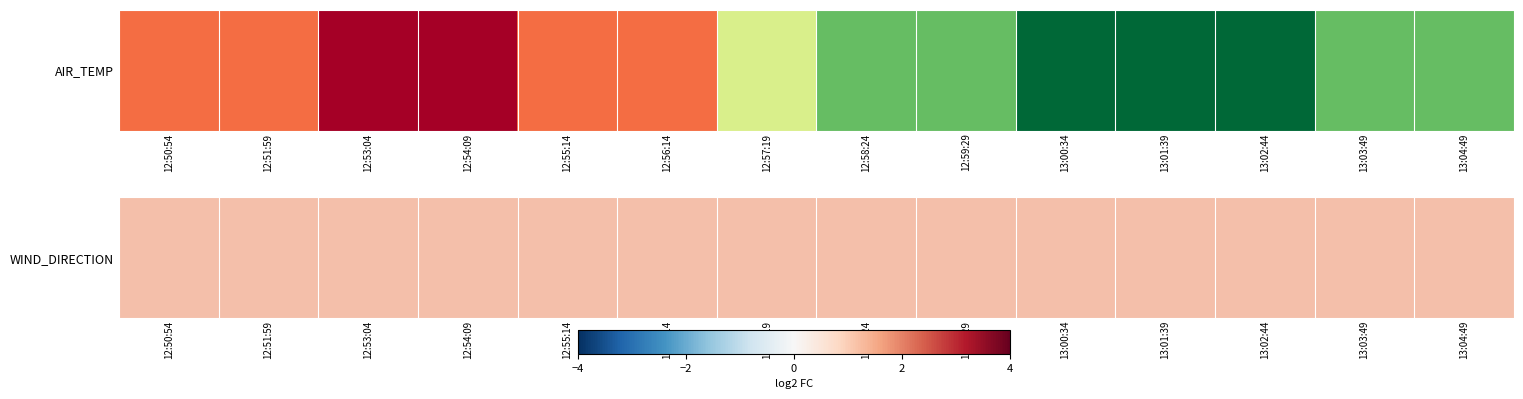

List the labels in order of value, largest first.

13:02:44, 12:51:59, 12:59:29, 12:58:24, 13:03:49, 12:53:04, 13:01:39, 12:50:54, 12:54:09, 13:04:49, 12:57:19, 13:00:34, 12:56:14, 12:55:14